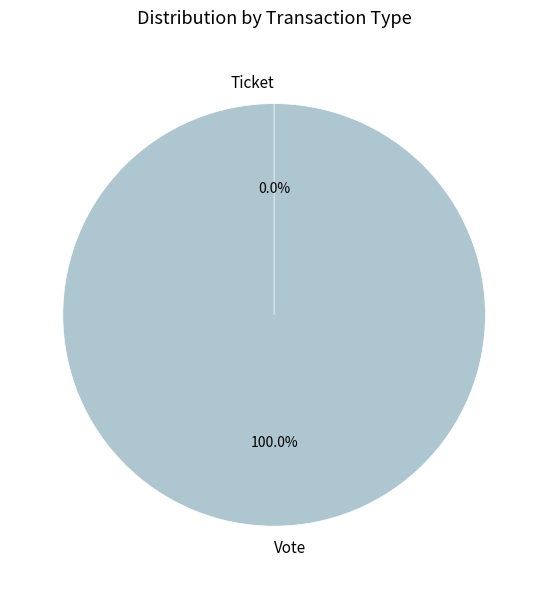

What is the largest slice in the pie chart?

Vote